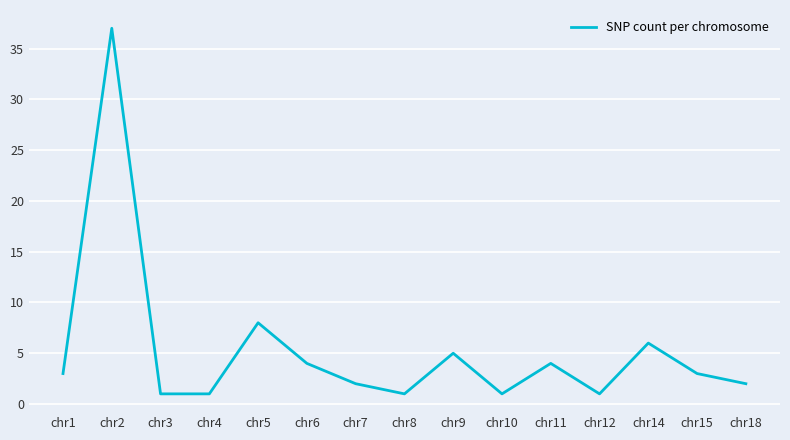

What is the sum of the values at chr5 and chr2?

45